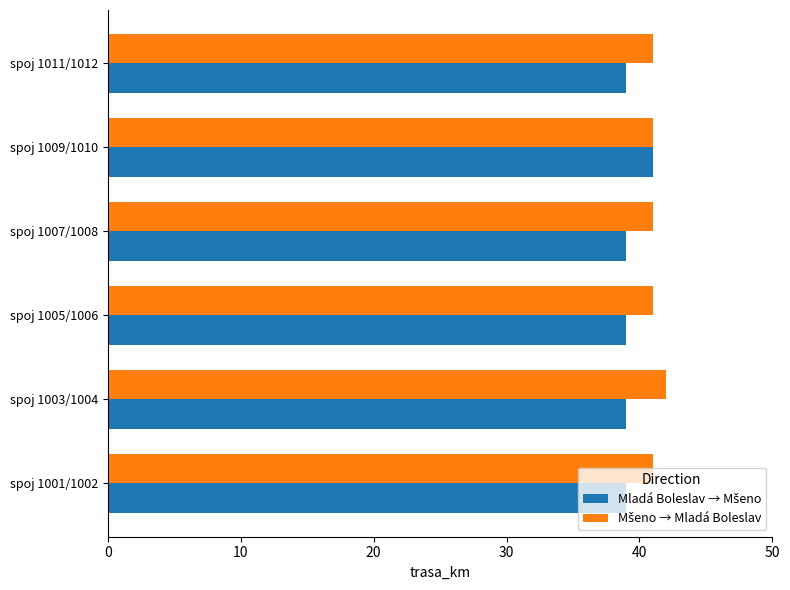

What is the greatest value displayed?

42